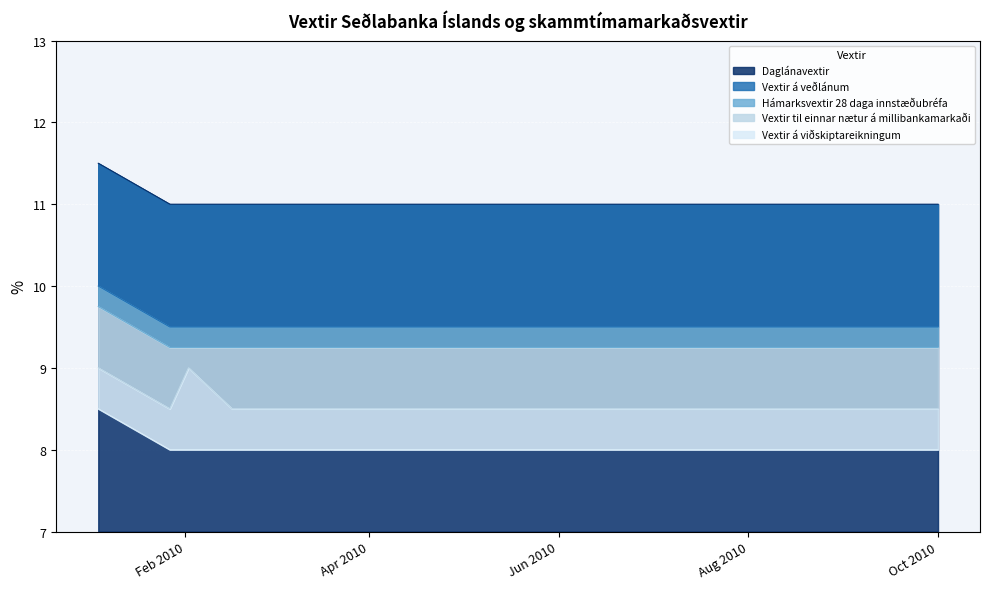

At which category does the chart reach its minimum across all series?

2010-01-27